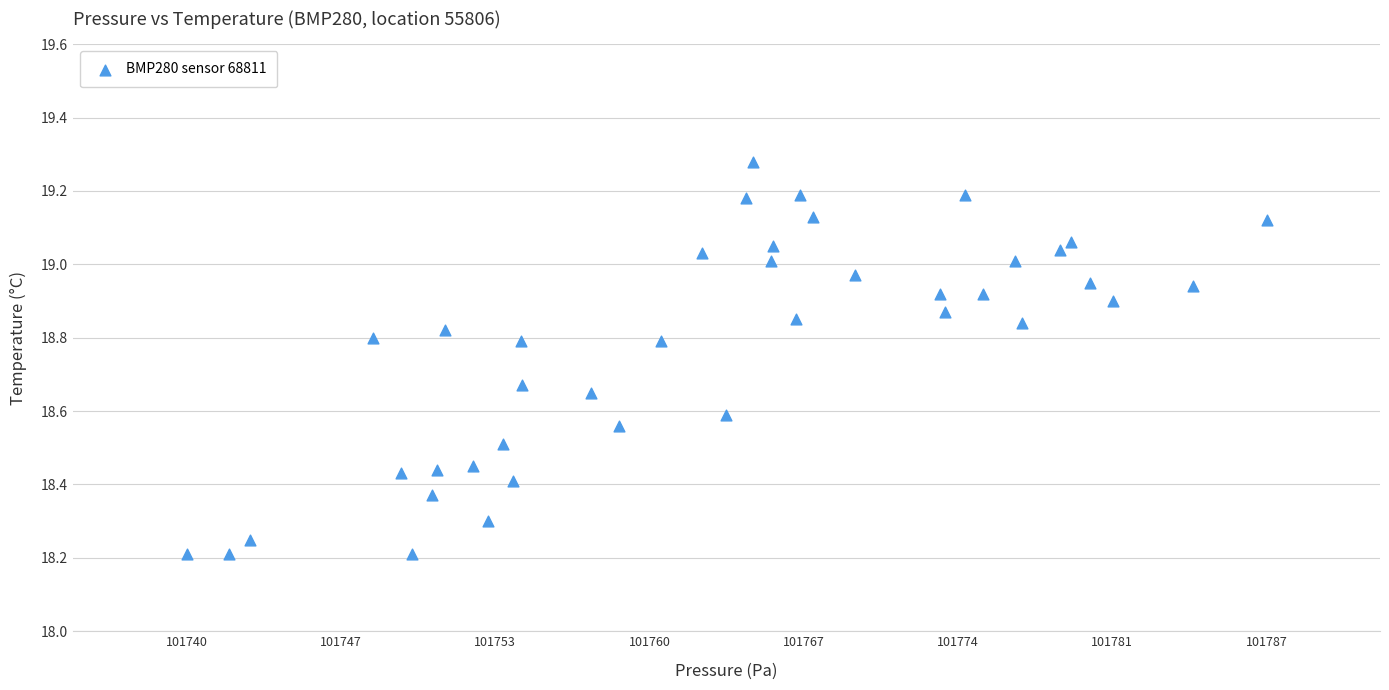

What is the range of X values (max minus min)?

47.6